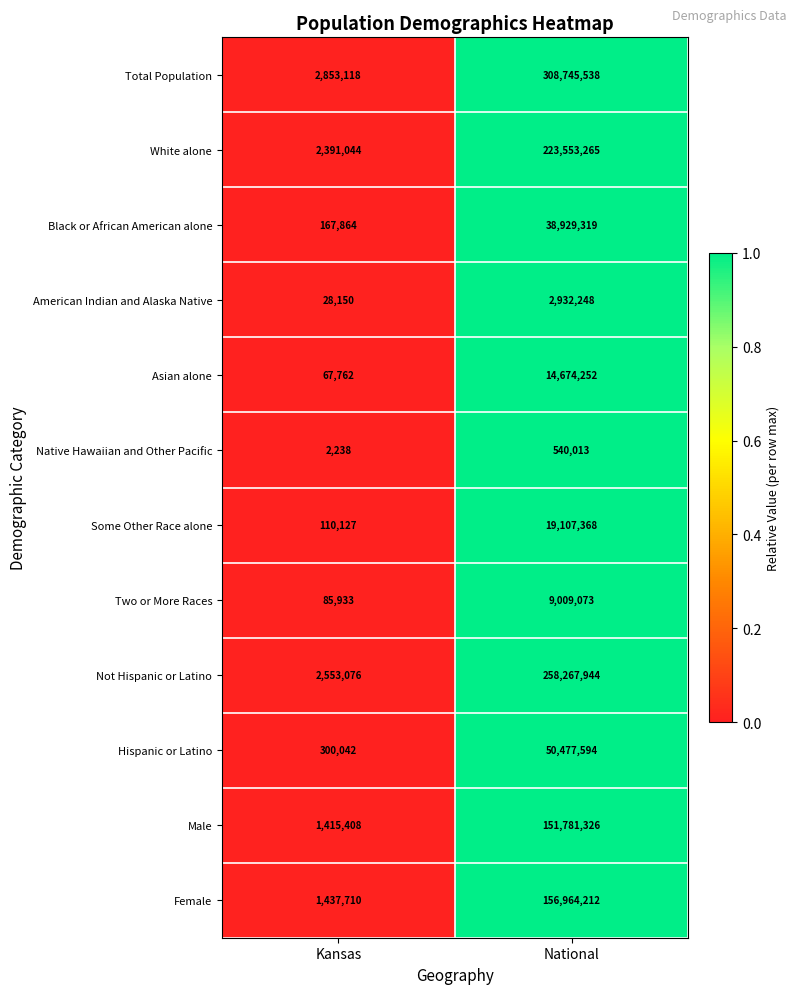

What is the average value of the Hispanic or Latino series?

25388818